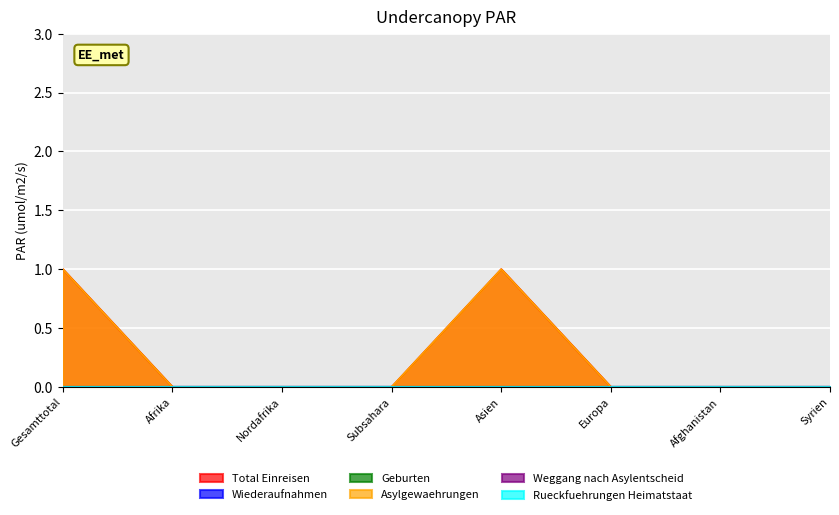

Reading left to right, transcribe all the data shown in this chart.

Total Einreisen: 1	0	0	0	1	0	0	0
Wiederaufnahmen: 0	0	0	0	0	0	0	0
Geburten: 0	0	0	0	0	0	0	0
Asylgewaehrungen: 1	0	0	0	1	0	0	0
Weggang nach Asylentscheid: 0	0	0	0	0	0	0	0
Rueckfuehrungen Heimatstaat: 0	0	0	0	0	0	0	0